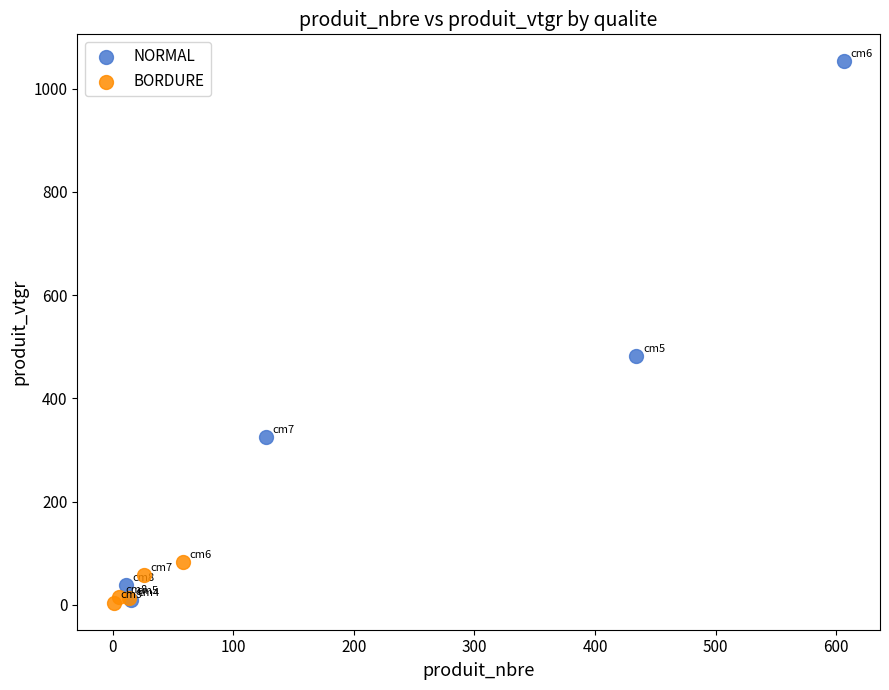

Which series has the widest spread of Y values?

NORMAL